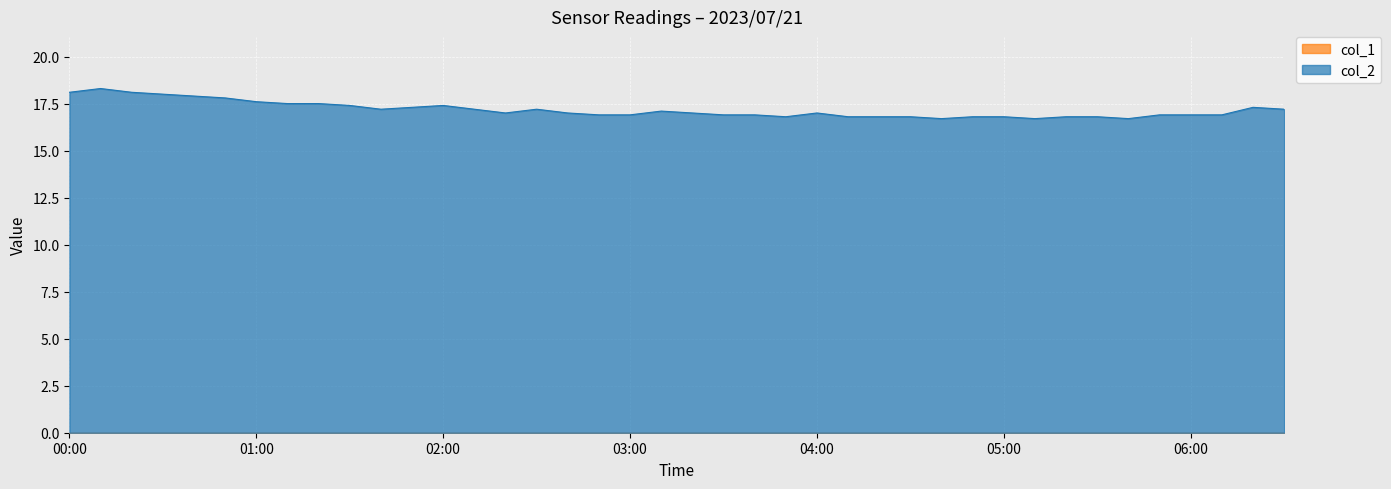

Which has a higher value, 2023/07/21 05:30:00 or 2023/07/21 01:40:00?

2023/07/21 01:40:00